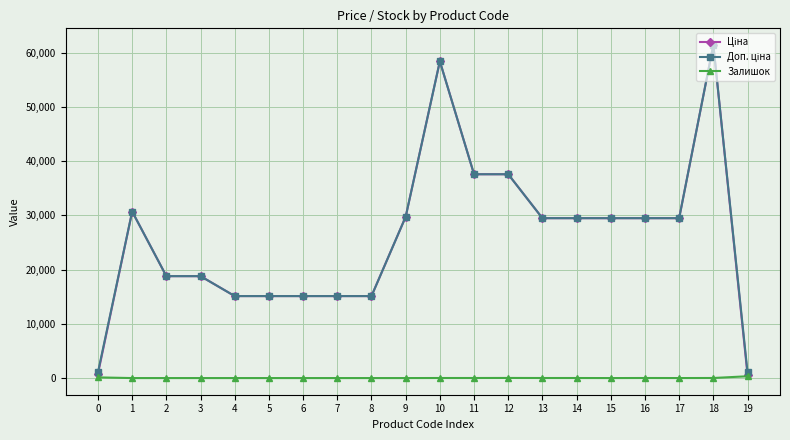

At which category is the sum across all series the highest?

18